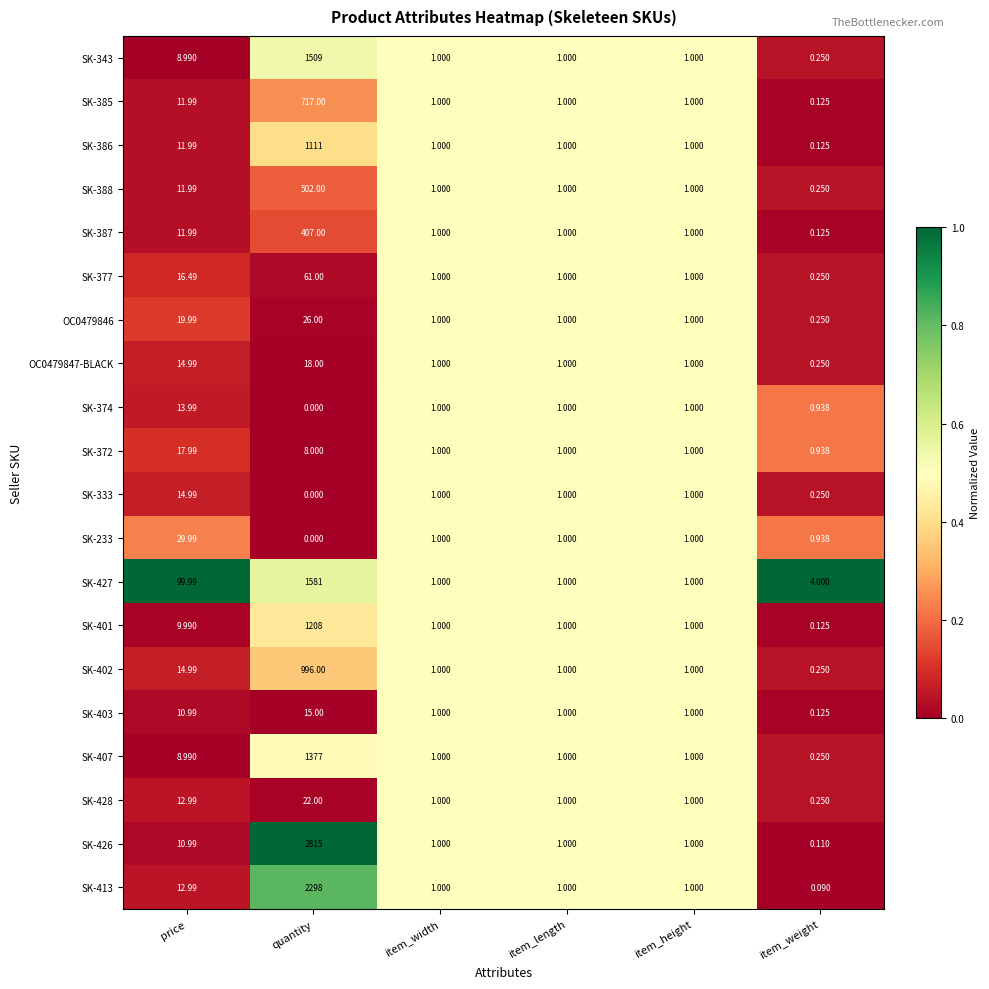

At which label is SK-386 closest to 555?

price